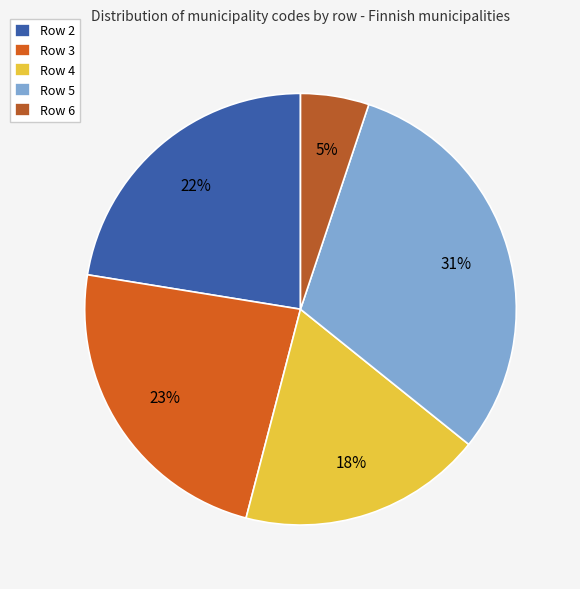

Is there any slice that represents more than half of the pie?

No